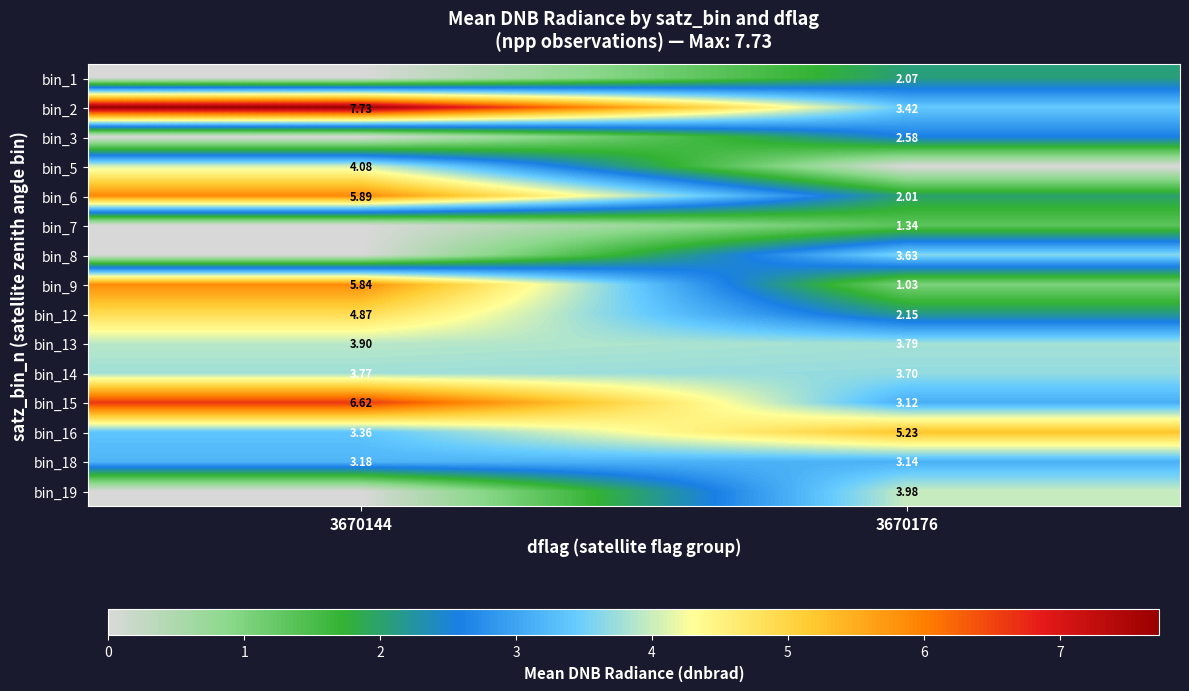

What is the difference between the highest and lowest values at 3670176?

5.2